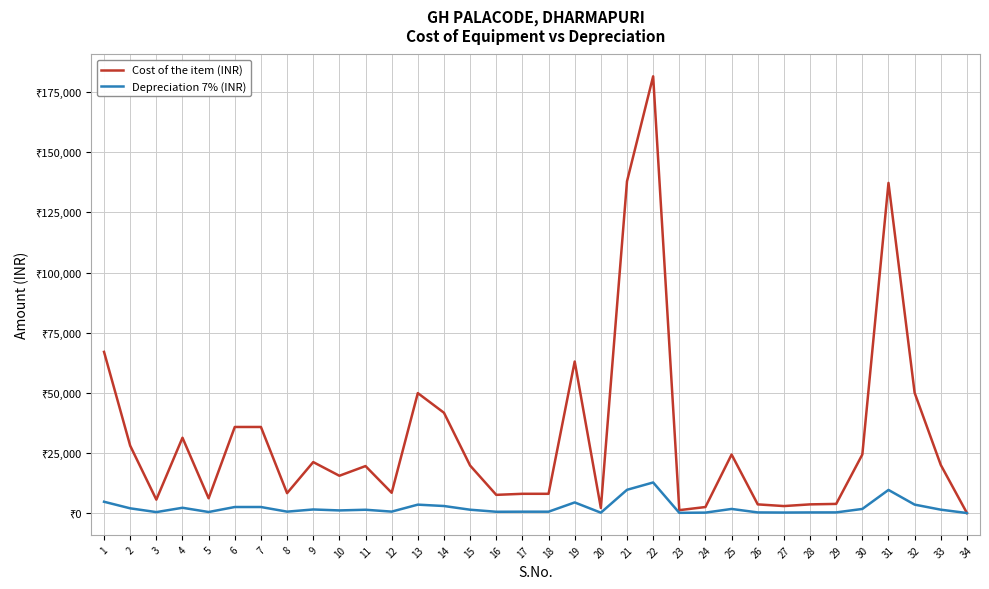

Reading right to left, what are all the values shown in this chart?

Cost of the item (INR): 34=0.2	33=20000.0	32=50000.0	31=137280.0	30=24331.0	29=3800.0	28=3600.0	27=2900.0	26=3600.0	25=24331.0	24=2500.0	23=1200.0	22=181600.0	21=137936.0	20=2100.0	19=63000.0	18=8000.0	17=8000.0	16=7560.0	15=19750.0	14=41700.0	13=49875.0	12=8427.0	11=19530.0	10=15500.0	9=21190.5	8=8269.5	7=35788.0	6=35788.0	5=6130.0	4=31311.0	3=5568.0	2=27990.0	1=67016.0
Depreciation 7% (INR): 34=0.0	33=1400.0	32=3500.0	31=9609.6	30=1703.2	29=266.0	28=252.0	27=203.0	26=252.0	25=1703.2	24=175.0	23=84.0	22=12712.0	21=9655.5	20=147.0	19=4410.0	18=560.0	17=560.0	16=529.2	15=1382.5	14=2919.0	13=3491.2	12=589.9	11=1367.1	10=1085.0	9=1483.3	8=578.9	7=2505.2	6=2505.2	5=429.1	4=2191.8	3=389.8	2=1959.3	1=4691.1